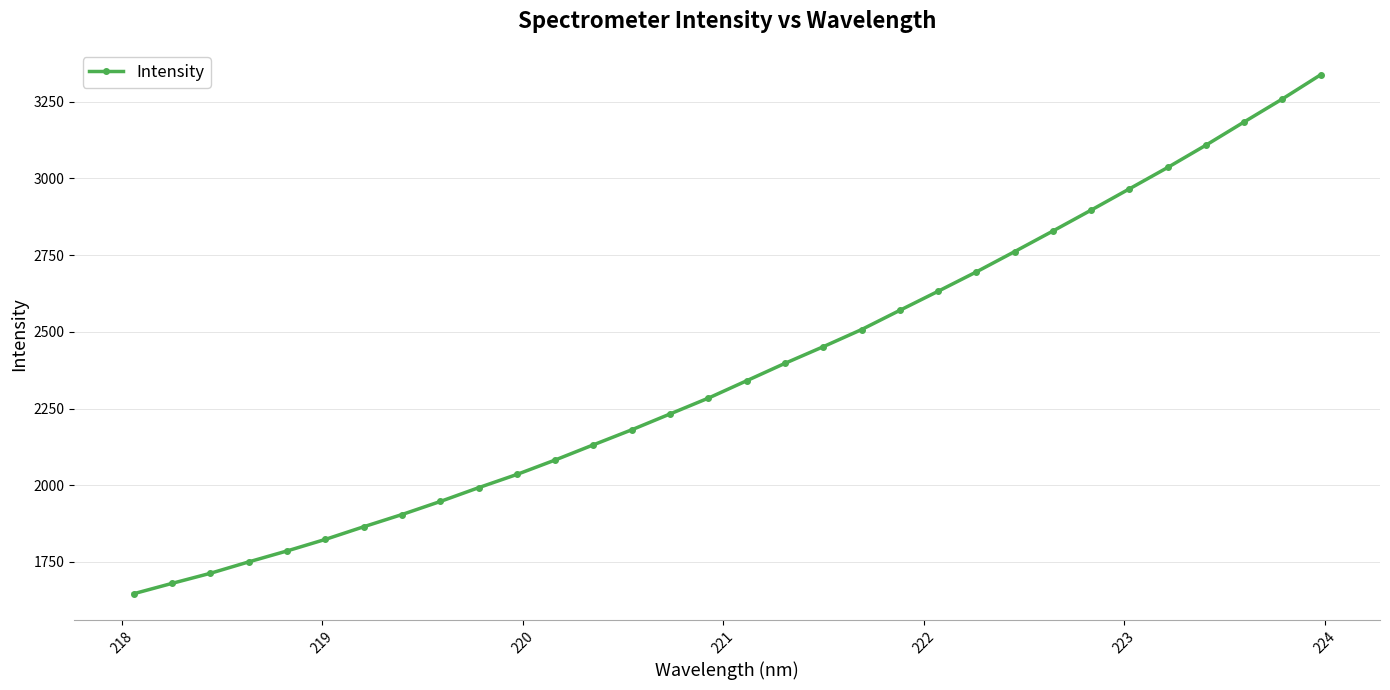

What is the greatest value displayed?

3337.5